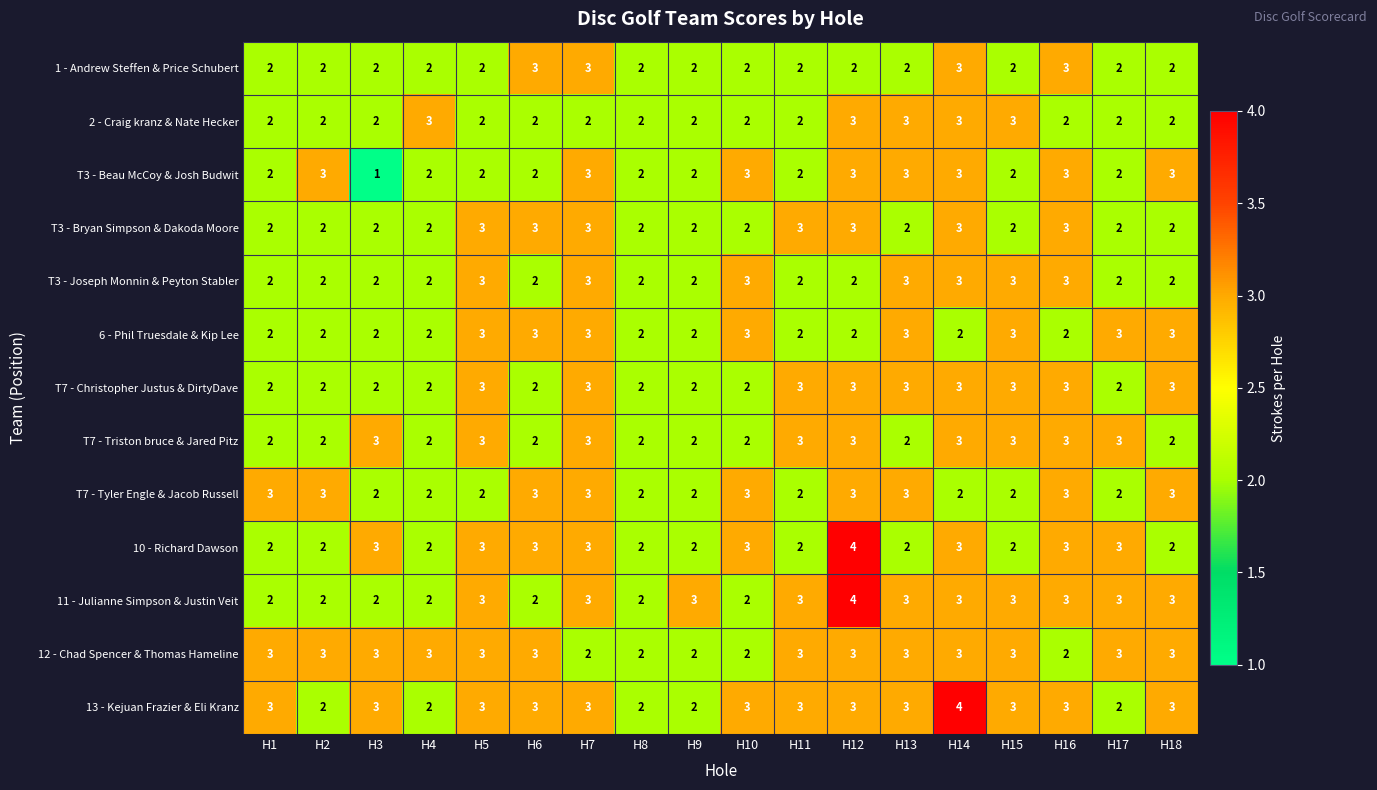

Count the 1 - Andrew Steffen & Price Schubert values in the range 2 to 3.

18